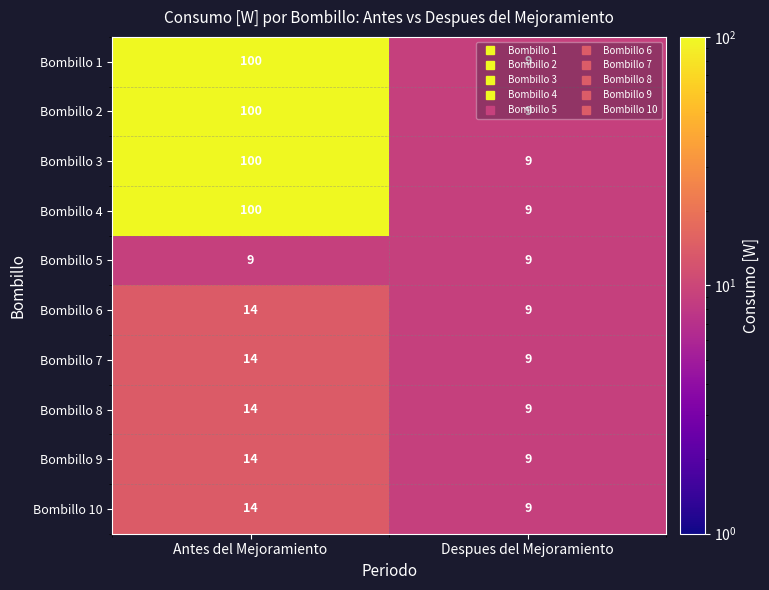

How many data points in Bombillo 1 are less than 100?

1